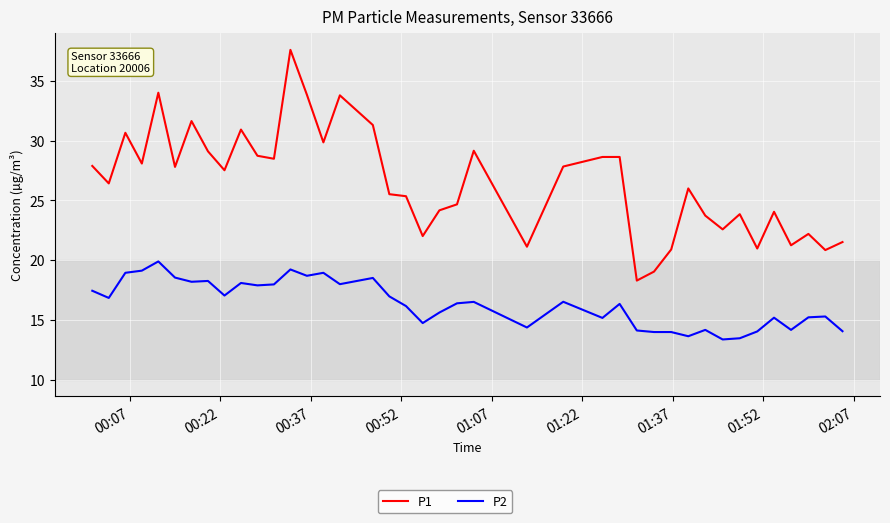

List the series in order of their overall mean, highest first.

P1, P2